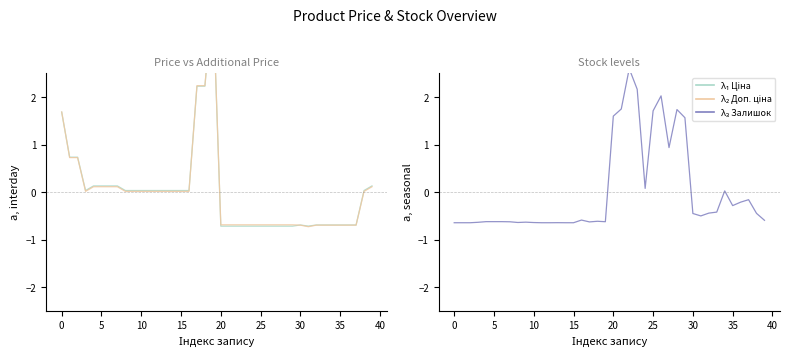

Which category has the highest value across all series?

19